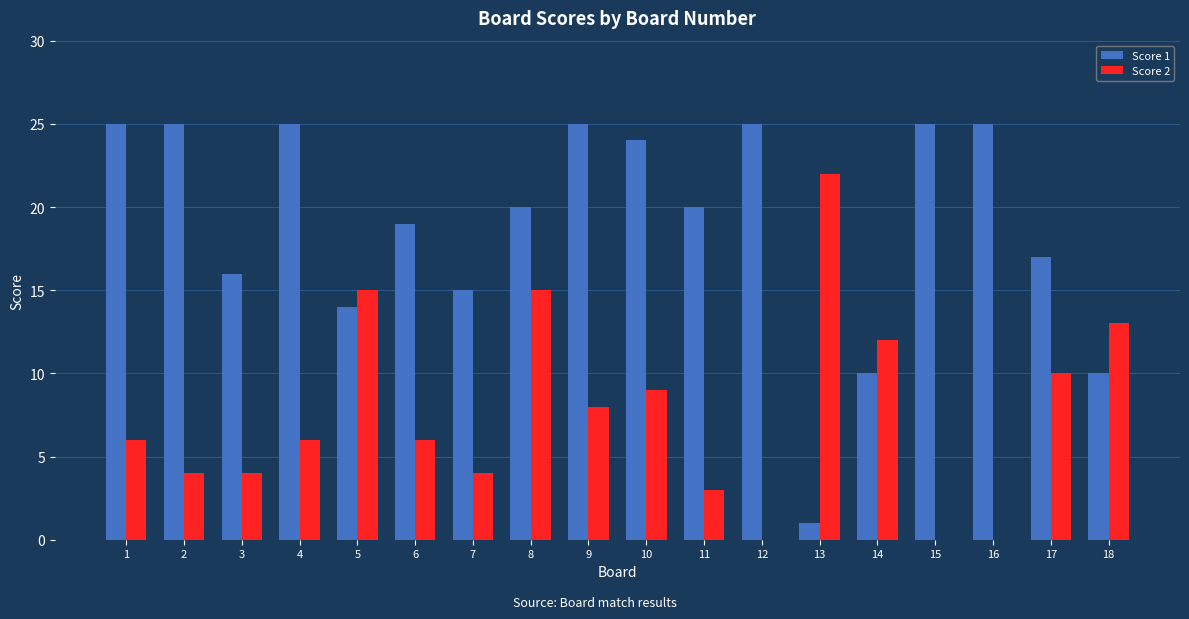

What is the sum of the Score 2 values at 13 and 16?

22